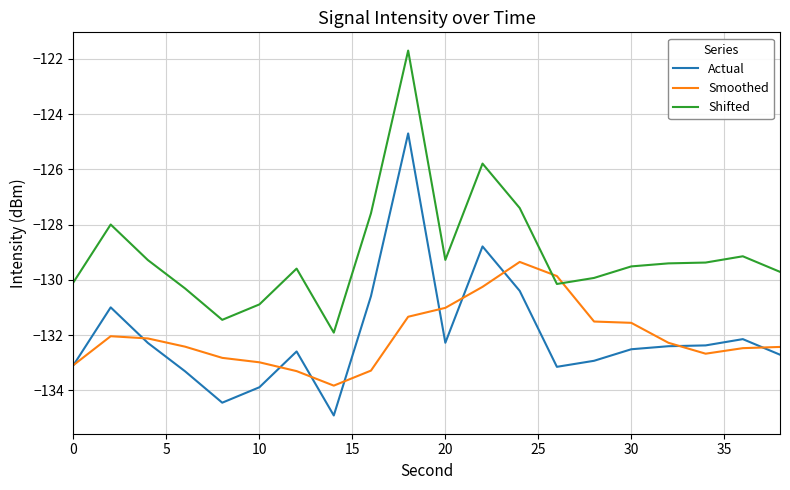

List the series in order of their peak value, highest first.

Shifted, Actual, Smoothed